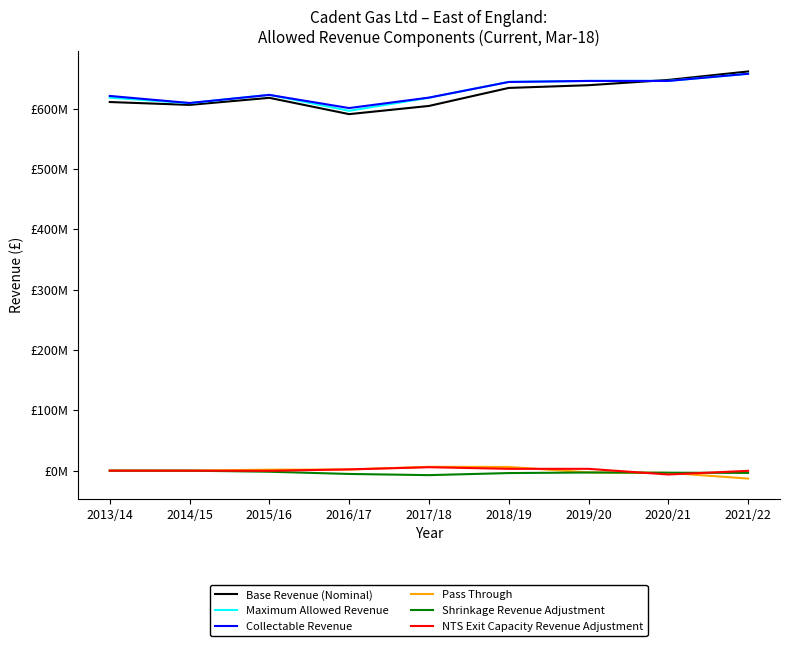

Where does the Collectable Revenue series first go above 622953114?

2015/16